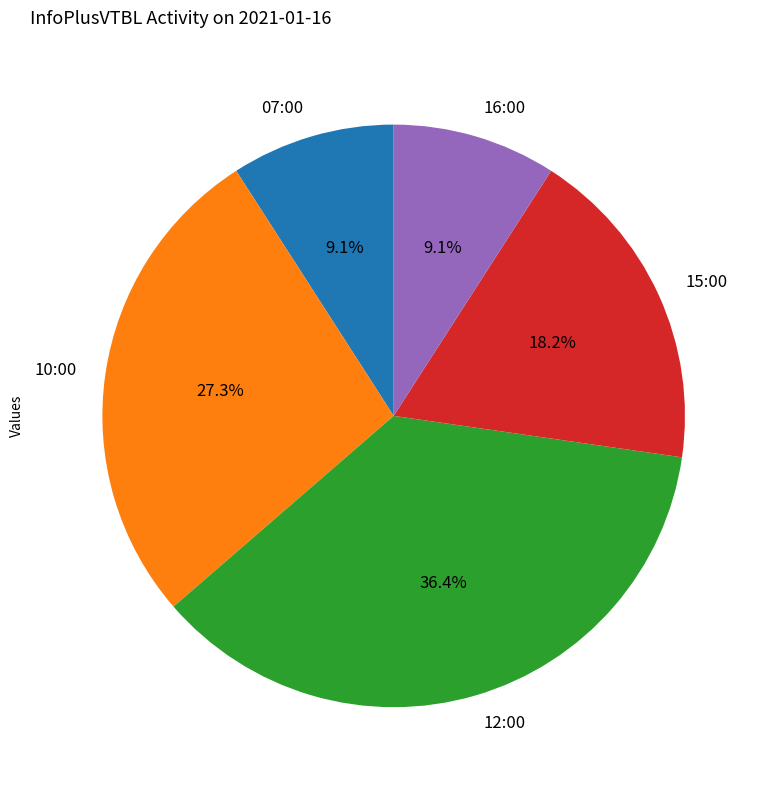

Which slice is the largest?

12:00